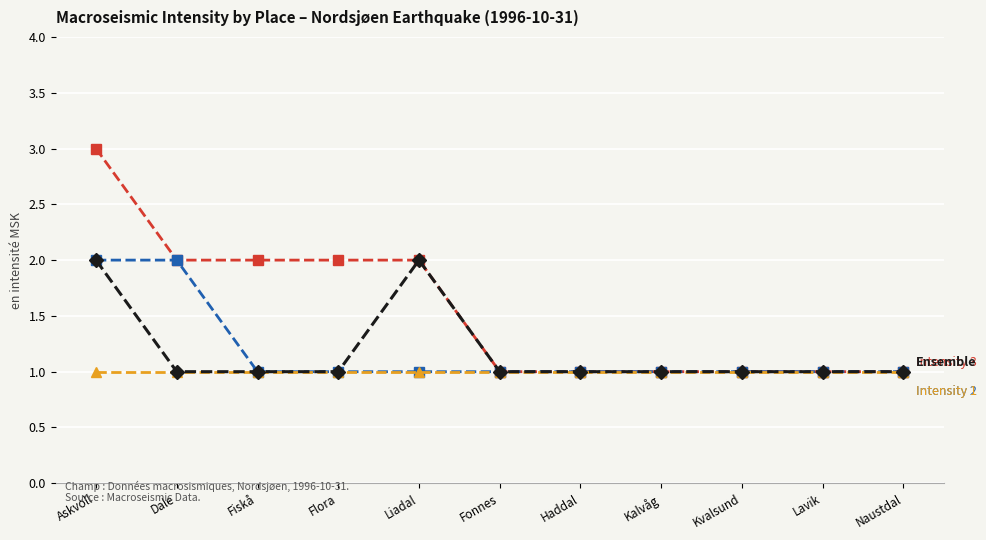

What is the total value across all series at Liadal?

6